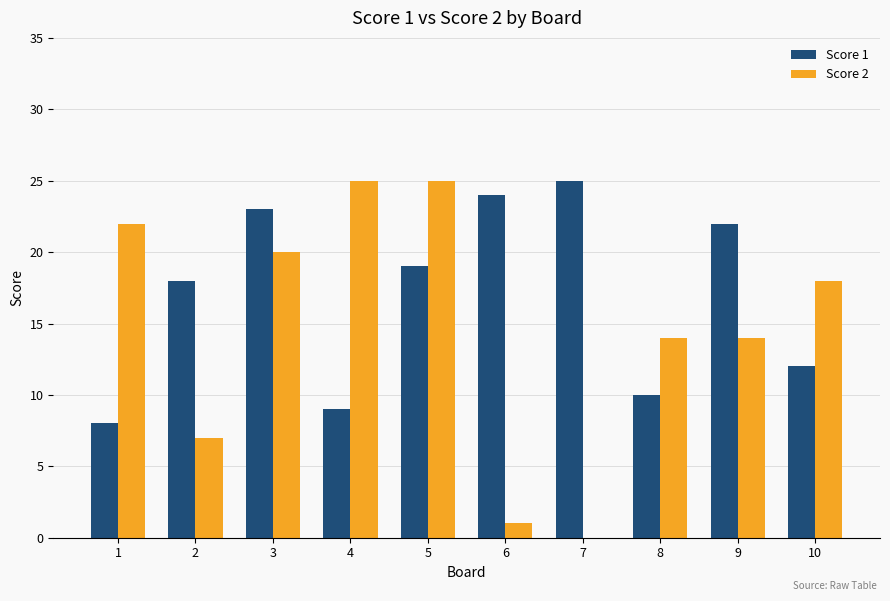

What is the maximum value shown in the chart?

25